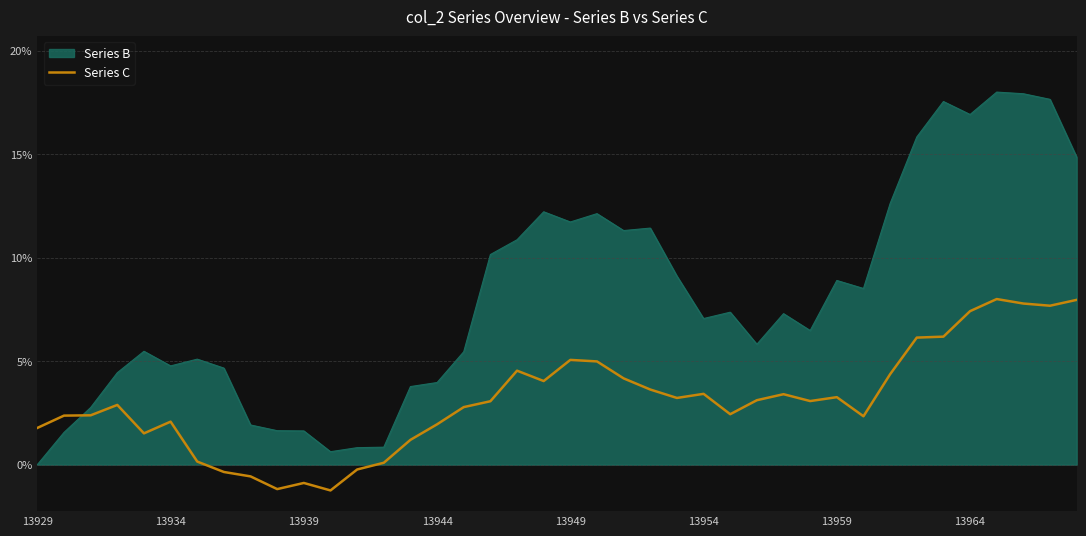

After their last crossing, which series has the higher values: Series B or Series C?

Series B